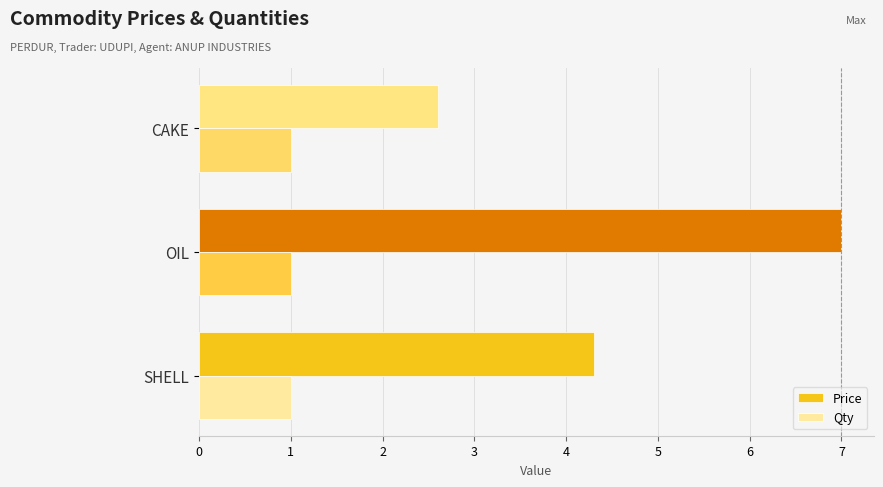

How many values in the Price series are below 4?

1